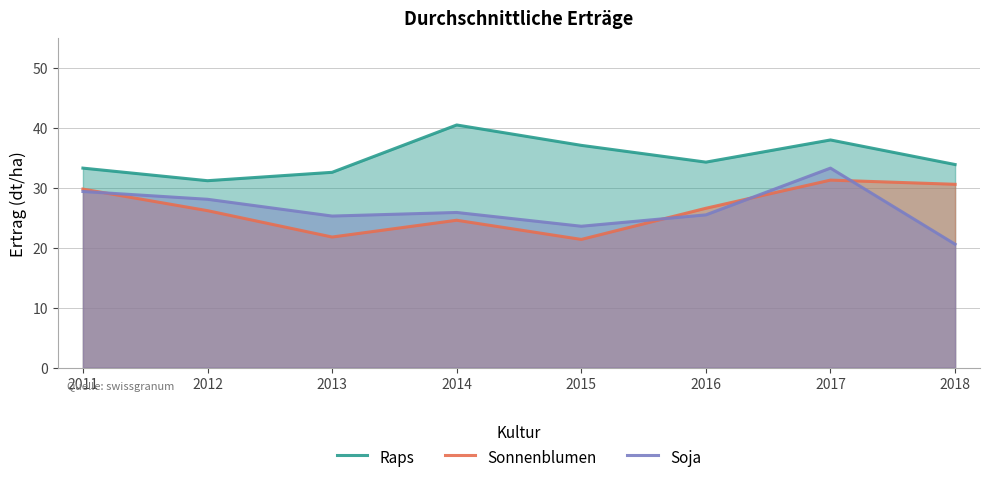

What is the value of the Soja point at the 7th from the left?

33.3